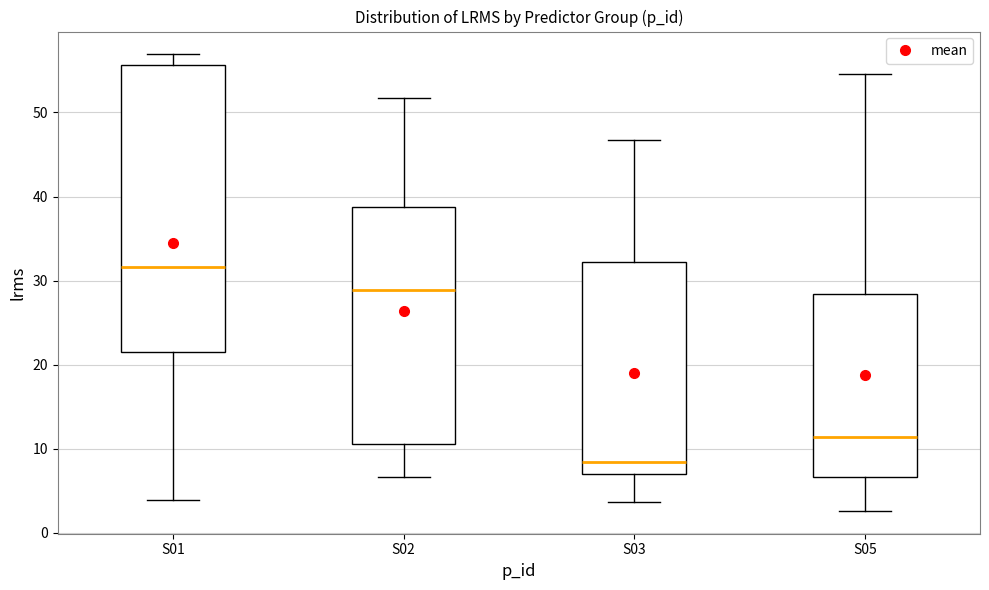

Which box is the tallest, from its lower edge to its upper edge?

S01